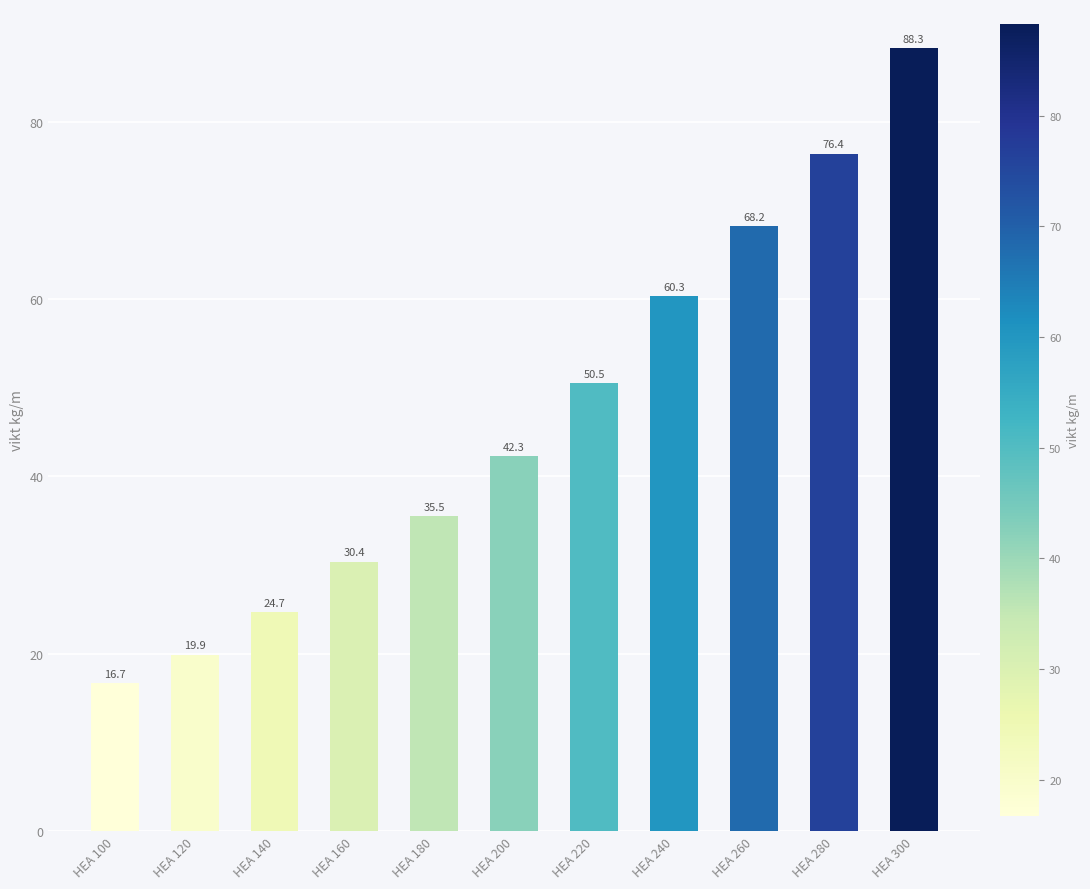

Are the bars grouped side by side (vs. stacked)?

No